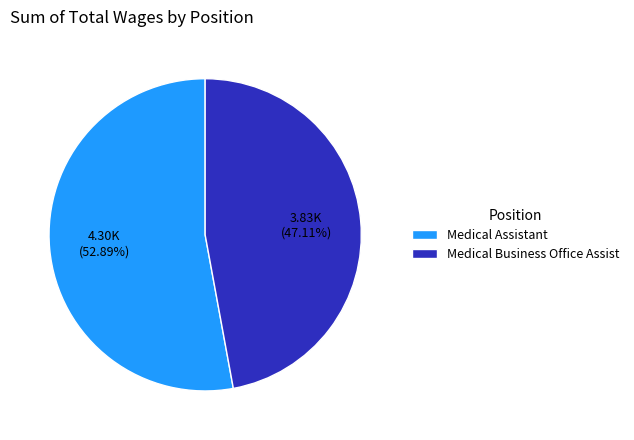

True or false: Medical Assistant accounts for 47% of the total.

False